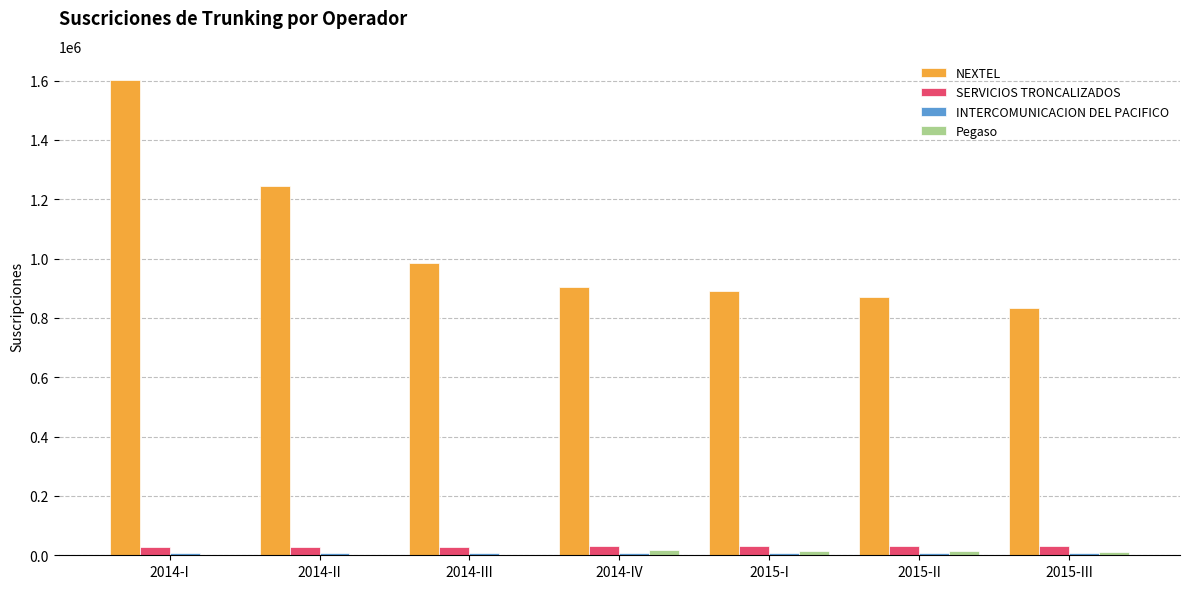

At which category is the sum across all series the highest?

2014-I